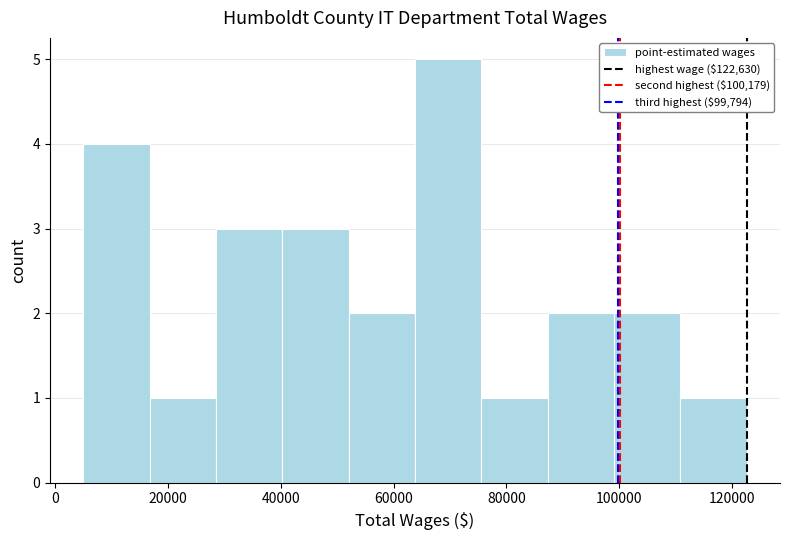

Which range on the x-axis has the tallest bar?

64000 to 76000